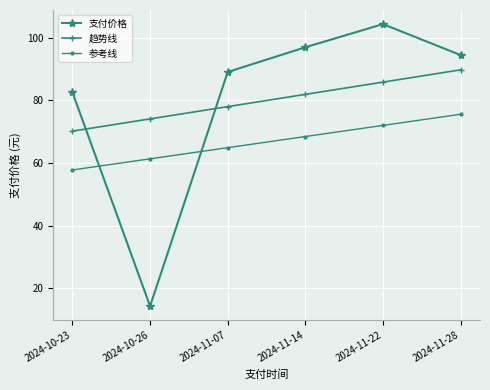

What is the total value across all series at 2024-11-07?

232.1